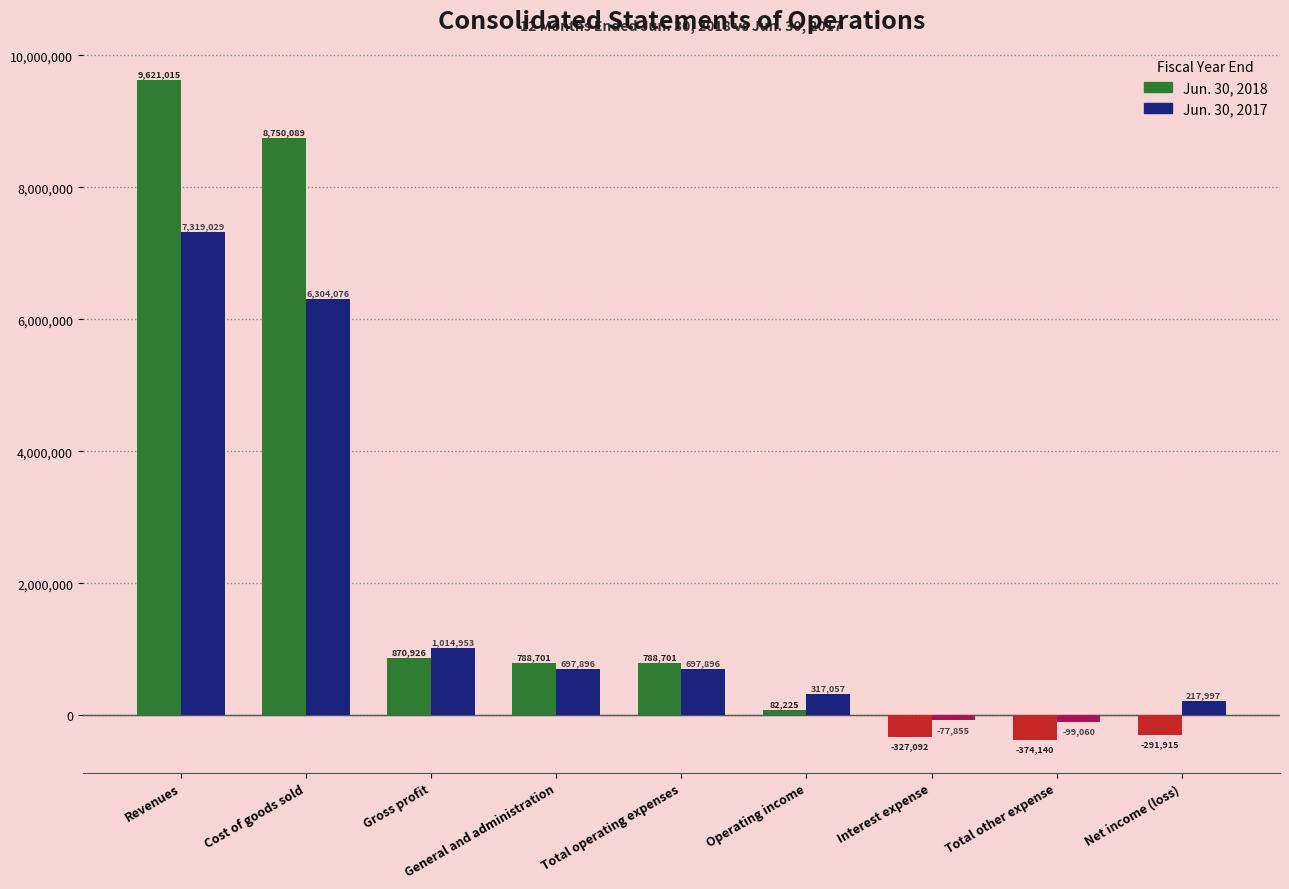

Reading left to right, what are all the values shown in this chart?

Jun. 30, 2018: Revenues=9621015	Cost of goods sold=8750089	Gross profit=870926	General and administration=788701	Total operating expenses=788701	Operating income=82225	Interest expense=-327092	Total other expense=-374140	Net income (loss)=-291915
Jun. 30, 2017: Revenues=7319029	Cost of goods sold=6304076	Gross profit=1014953	General and administration=697896	Total operating expenses=697896	Operating income=317057	Interest expense=-77855	Total other expense=-99060	Net income (loss)=217997